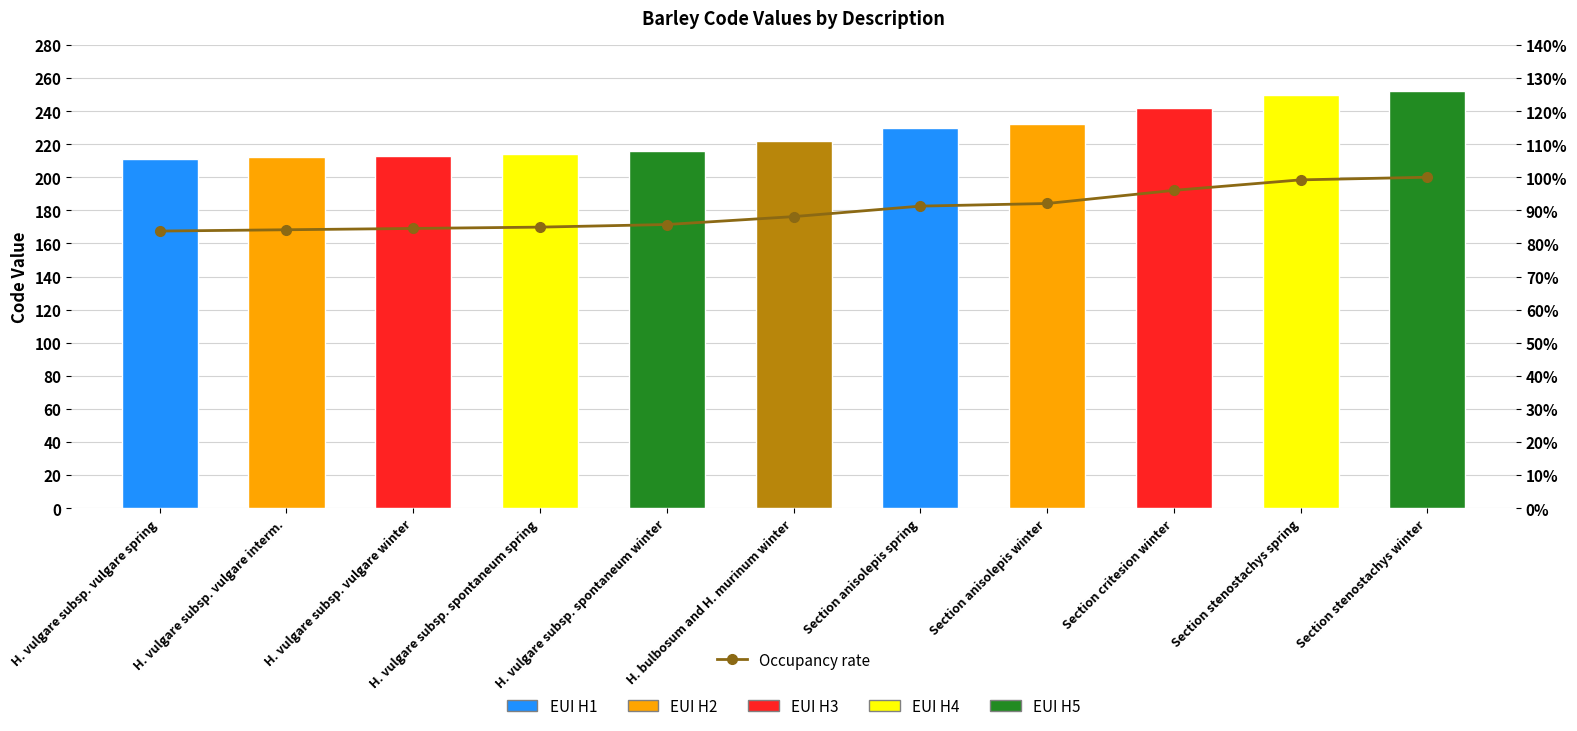

Reading right to left, what are all the values shown in this chart?

Section stenostachys winter=200.0	Section stenostachys spring=198.4	Section critesion winter=192.1	Section anisolepis winter=184.1	Section anisolepis spring=182.5	H. bulbosum and H. murinum winter=176.2	H. vulgare subsp. spontaneum winter=171.4	H. vulgare subsp. spontaneum spring=169.8	H. vulgare subsp. vulgare winter=169.0	H. vulgare subsp. vulgare interm.=168.3	H. vulgare subsp. vulgare spring=167.5